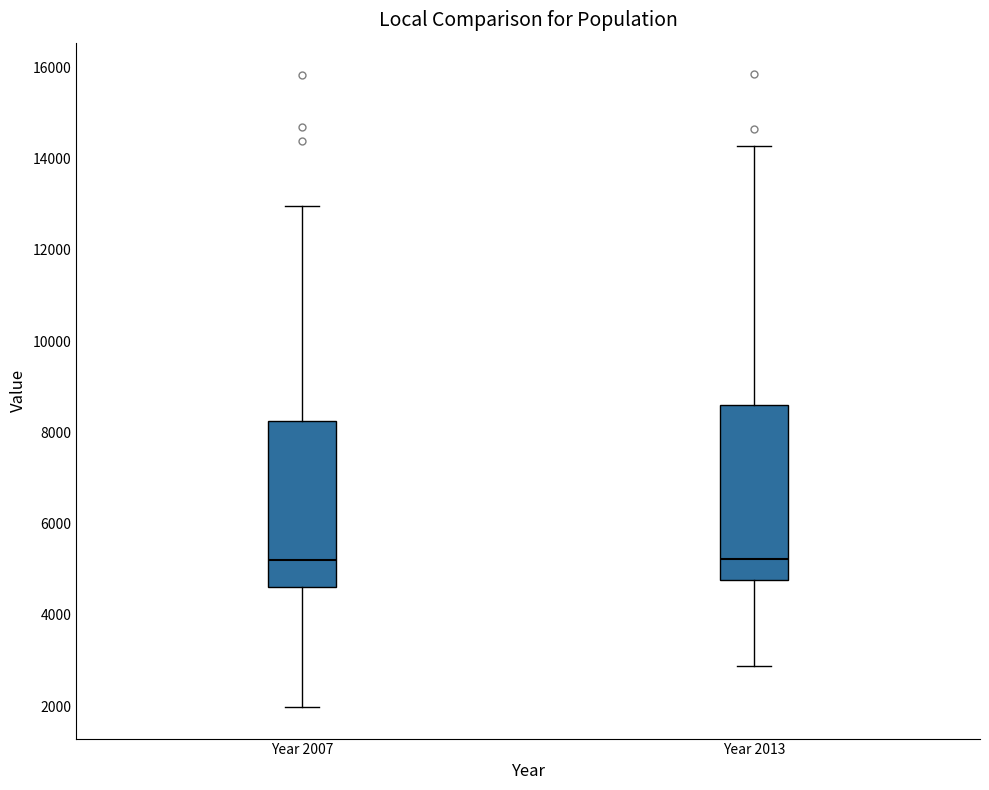

Reading left to right, transcribe this box plot: for each box, give where its median line is, the range the box spans, and where its two whiskers end, as read against the y-axis. The values are not printed on the chart, so give them approximately, as read against the axis.

Year 2007: median 5200, box 4600 to 8200, whiskers 2000 to 13000
Year 2013: median 5200, box 4800 to 8600, whiskers 2800 to 14200